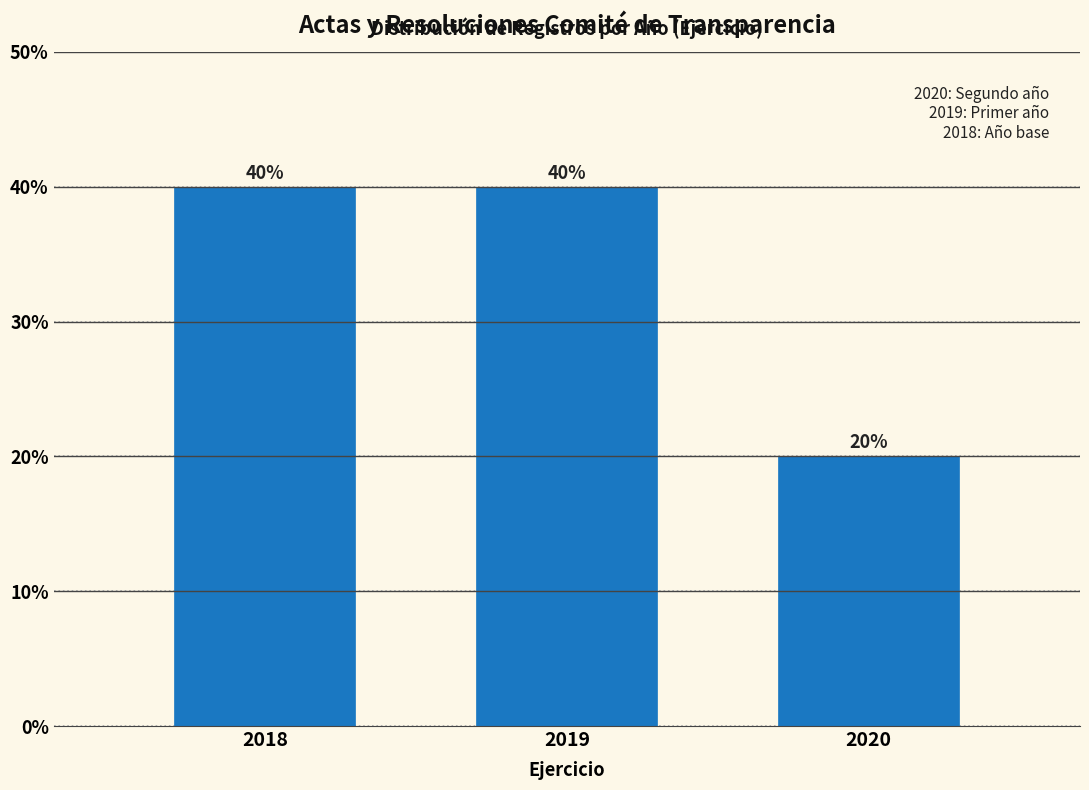

Reading left to right, extract all data points from this chart.

40	40	20